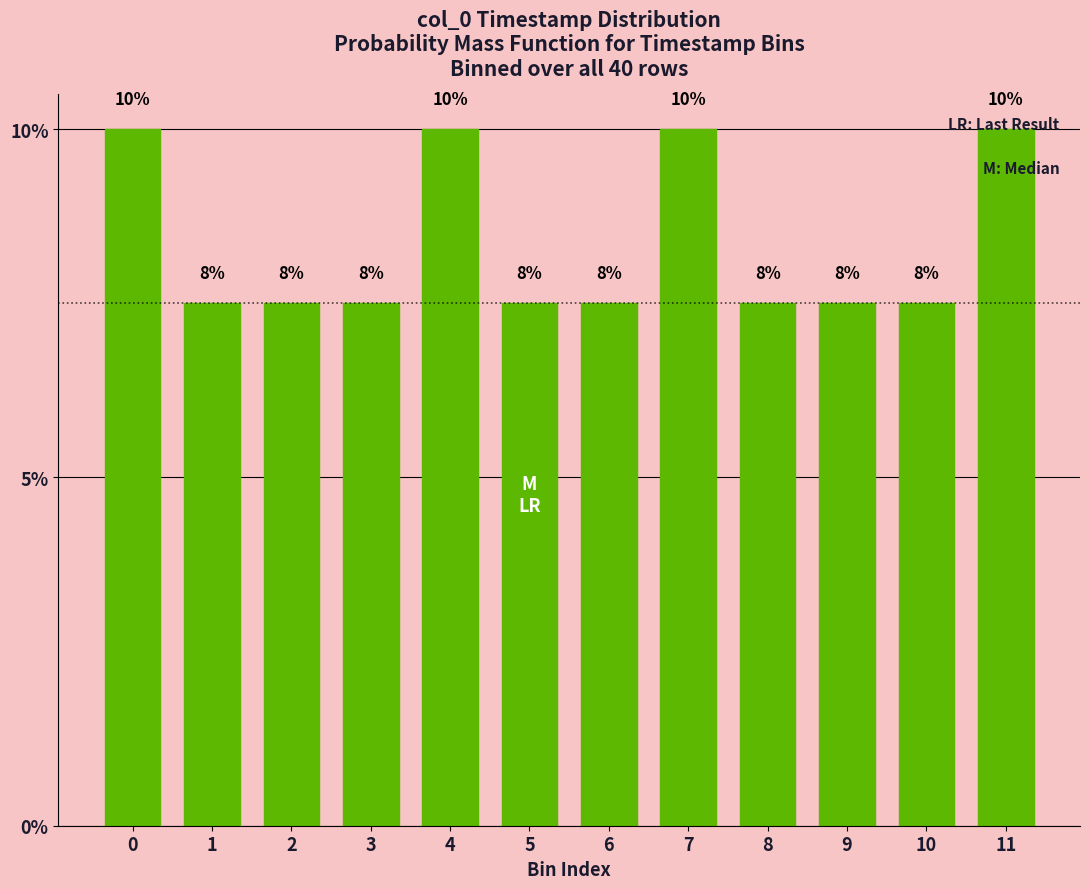

Are the bars horizontal?

No